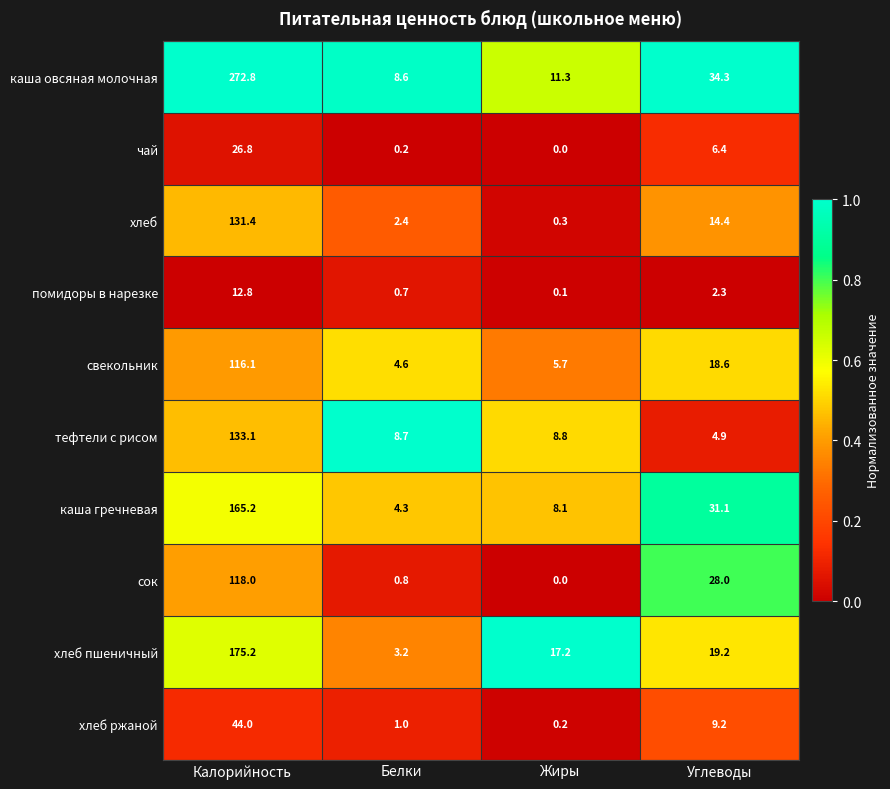

Where is чай nearest to the value 13?

Углеводы